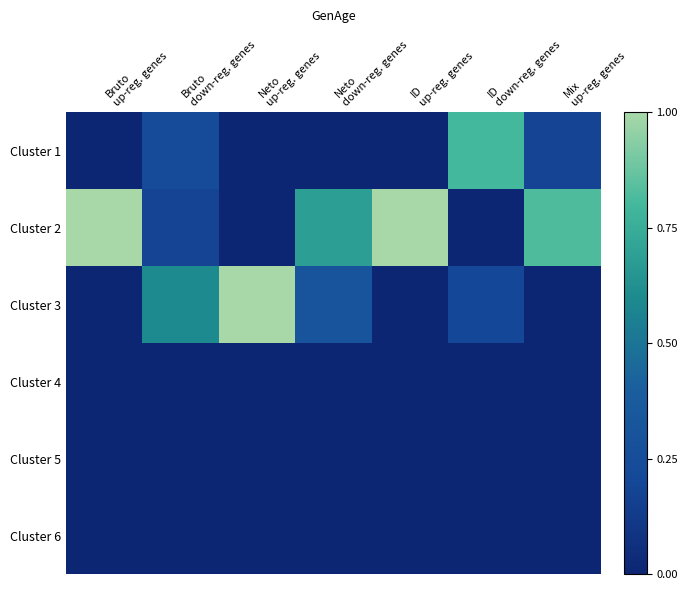

Between Bruto
up-reg. genes and ID
down-reg. genes, which is larger?

ID
down-reg. genes